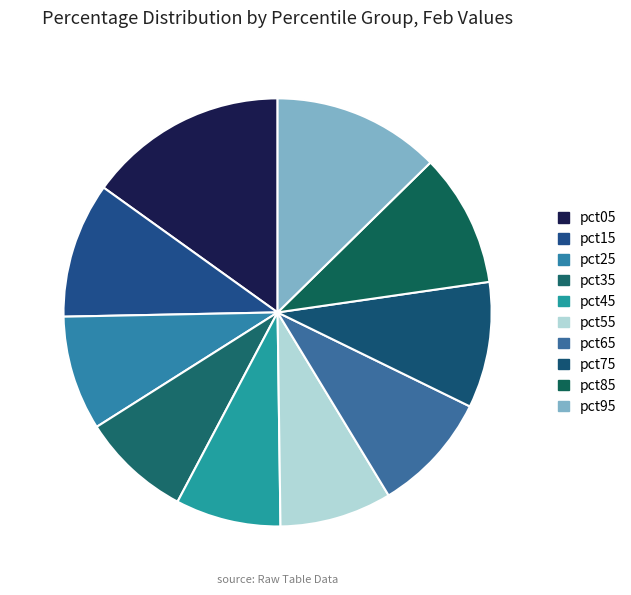

Count the number of slices in the pie.

10